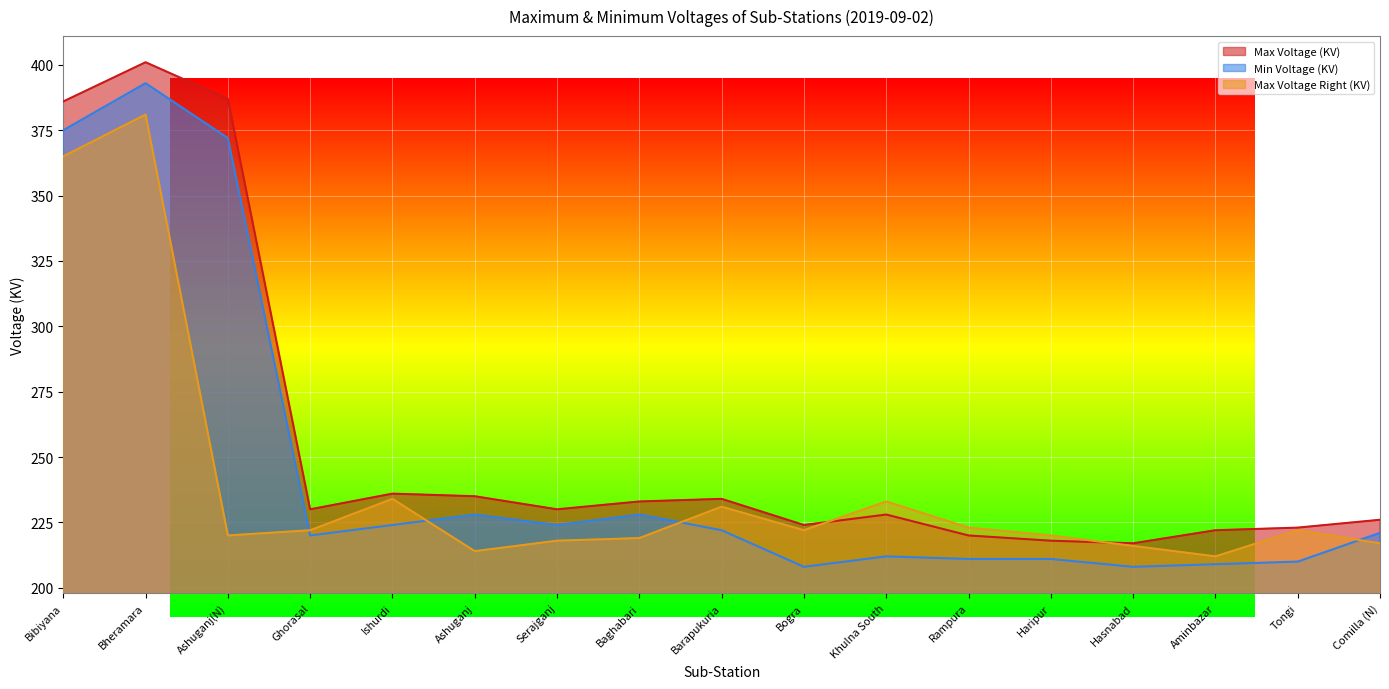

The Max Voltage (KV) series shows 222 at Aminbazar. True or false?

True